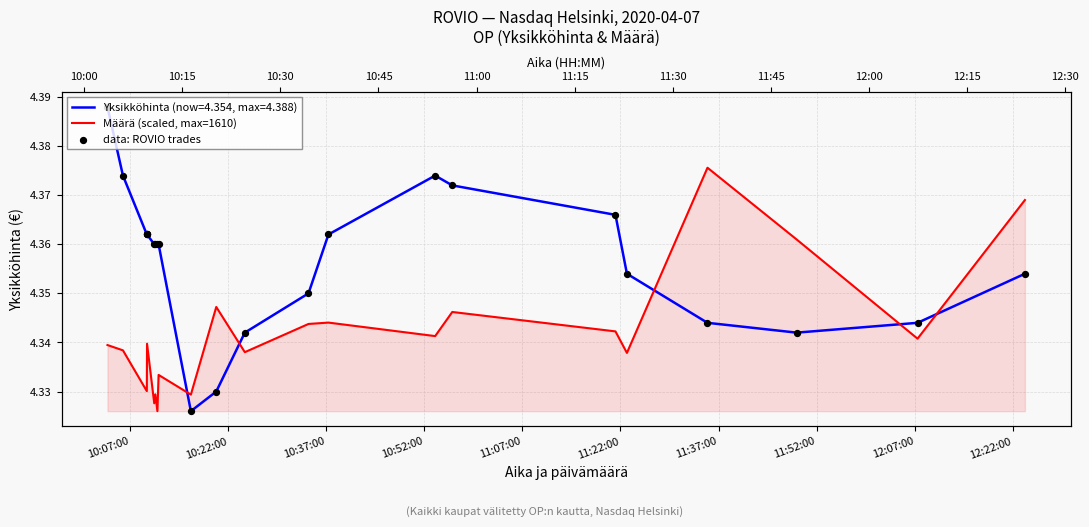

Which series has the widest spread of Y values?

data: ROVIO trades